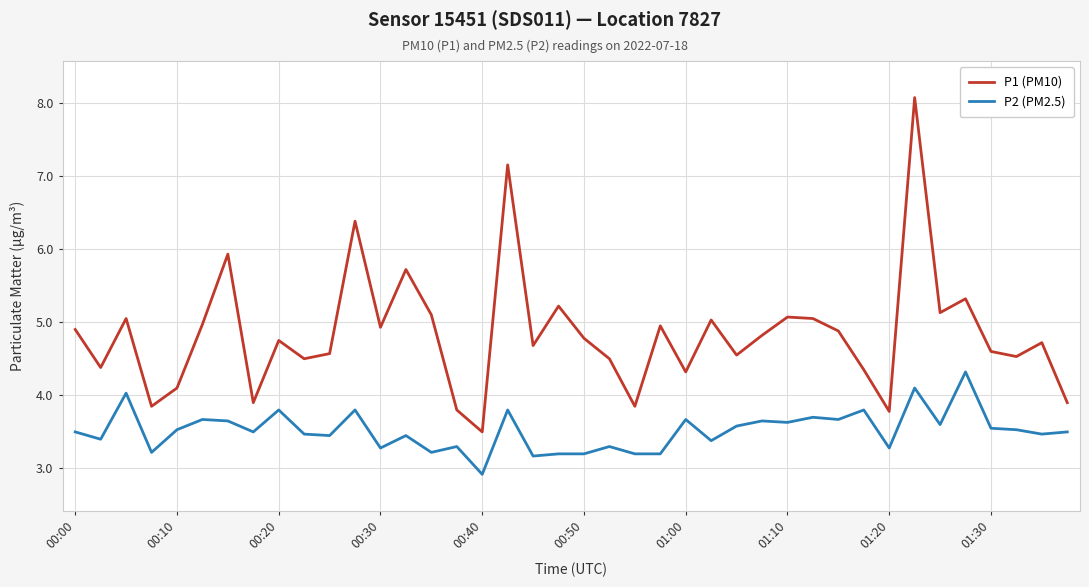

How many distinct data groups are displayed?

2